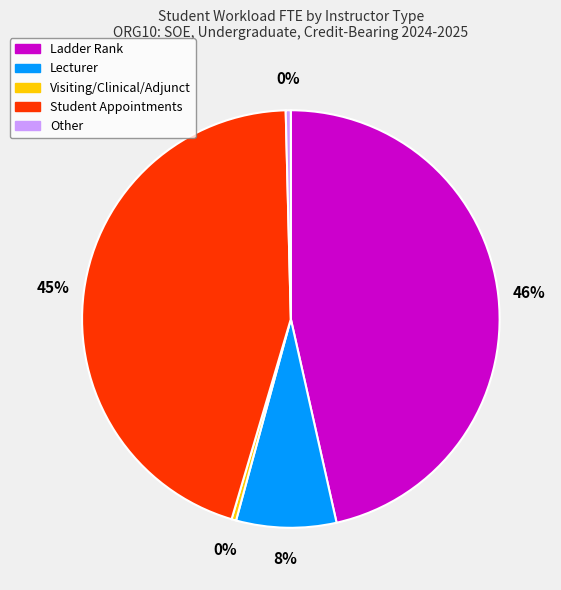

What is the largest slice in the pie chart?

Ladder Rank